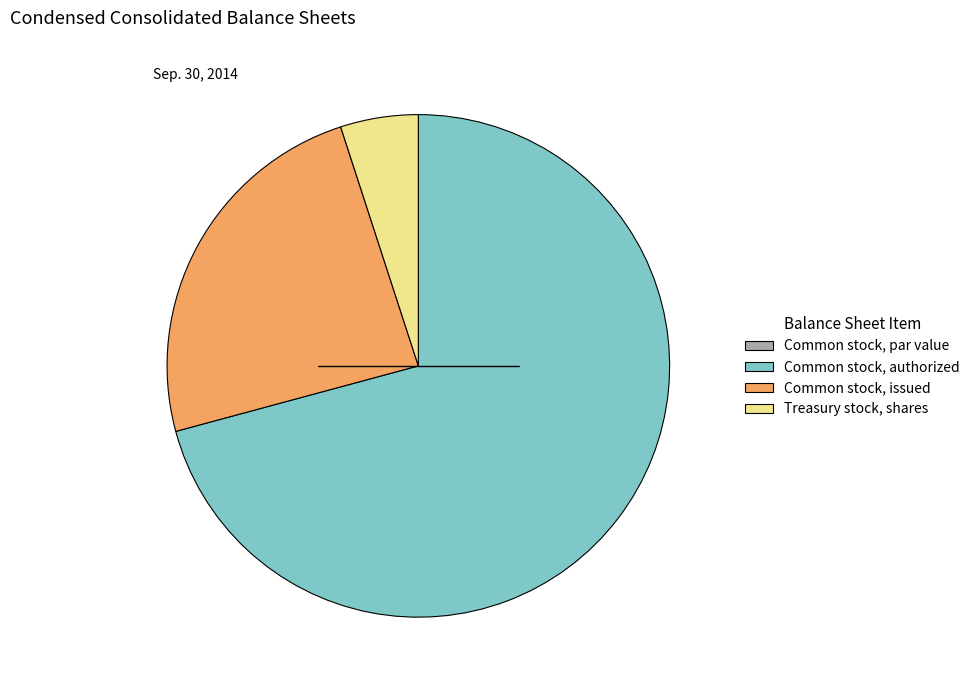

Which slice is the largest?

Common stock, authorized